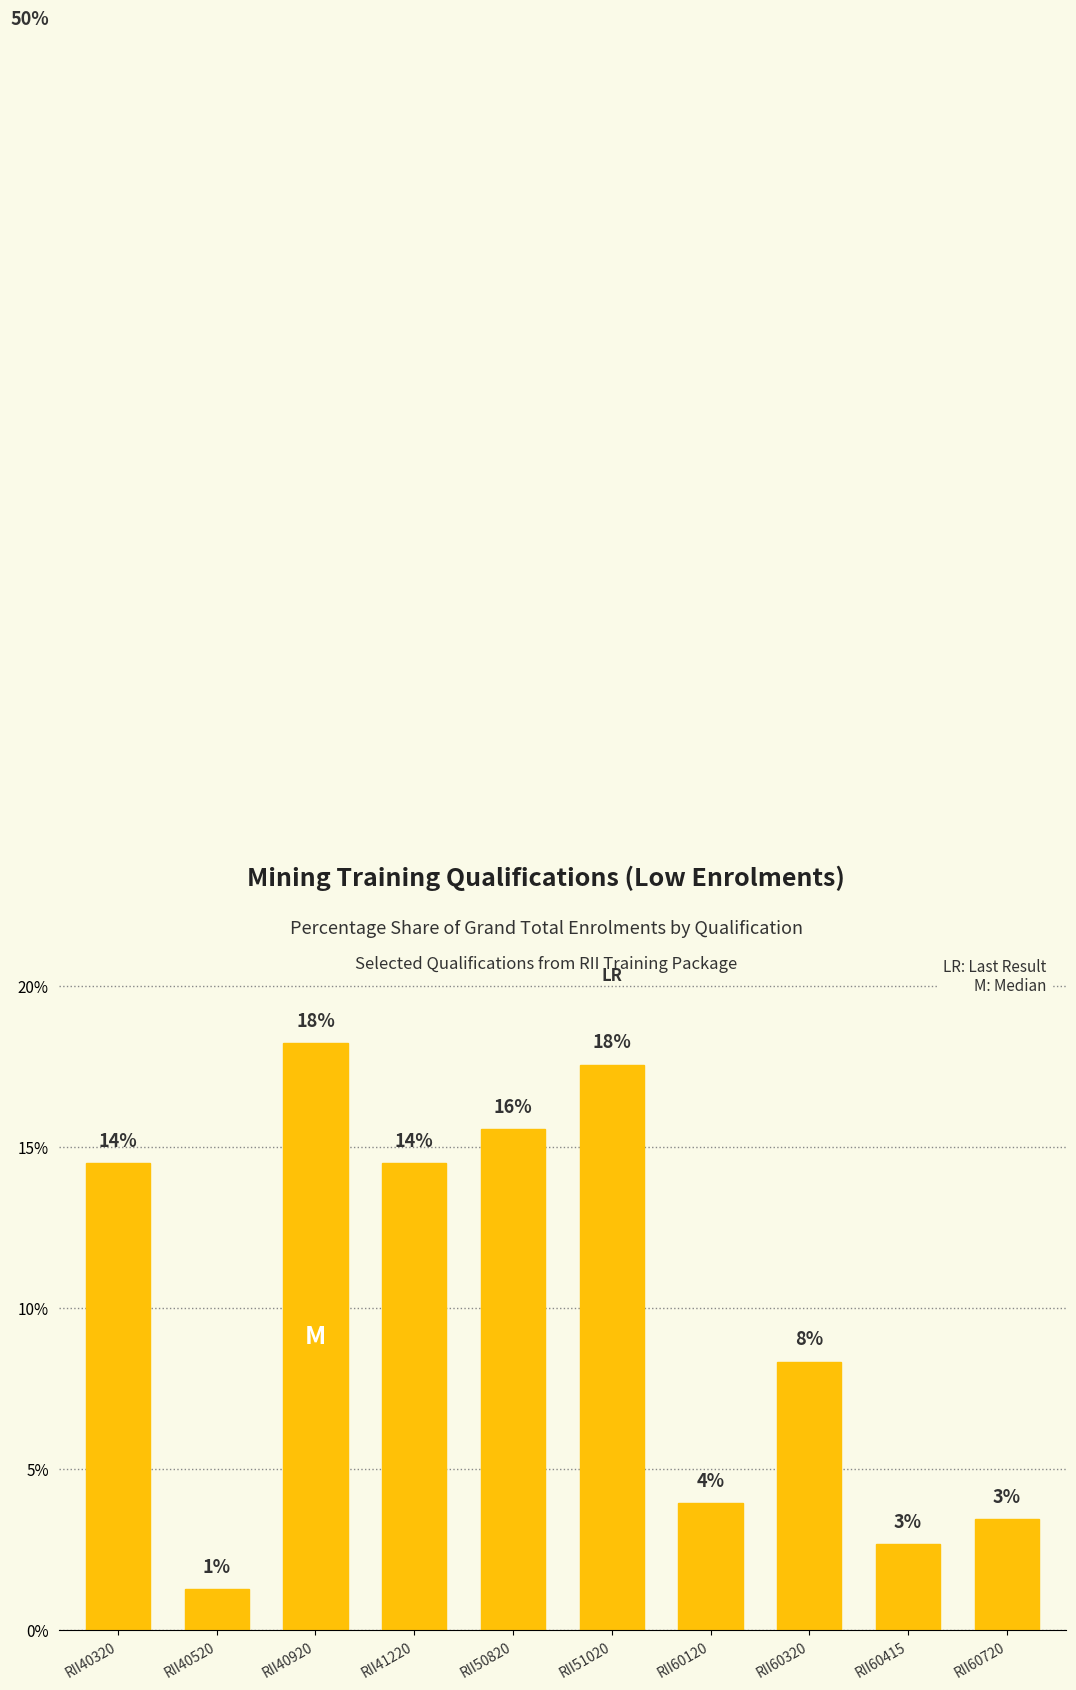

How many bars are there in total?

10